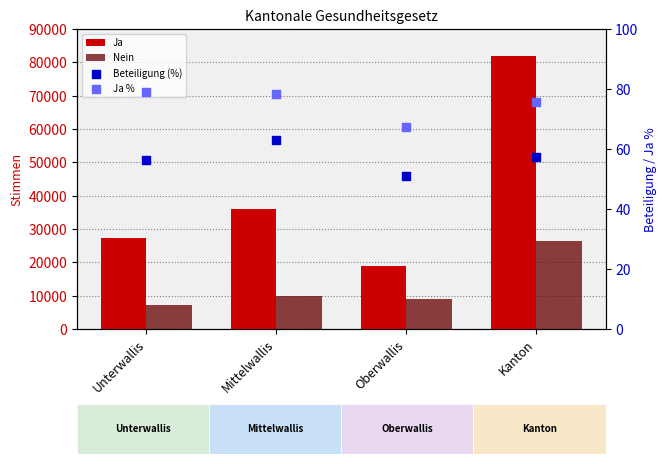

Which series has the largest total across all categories?

Ja